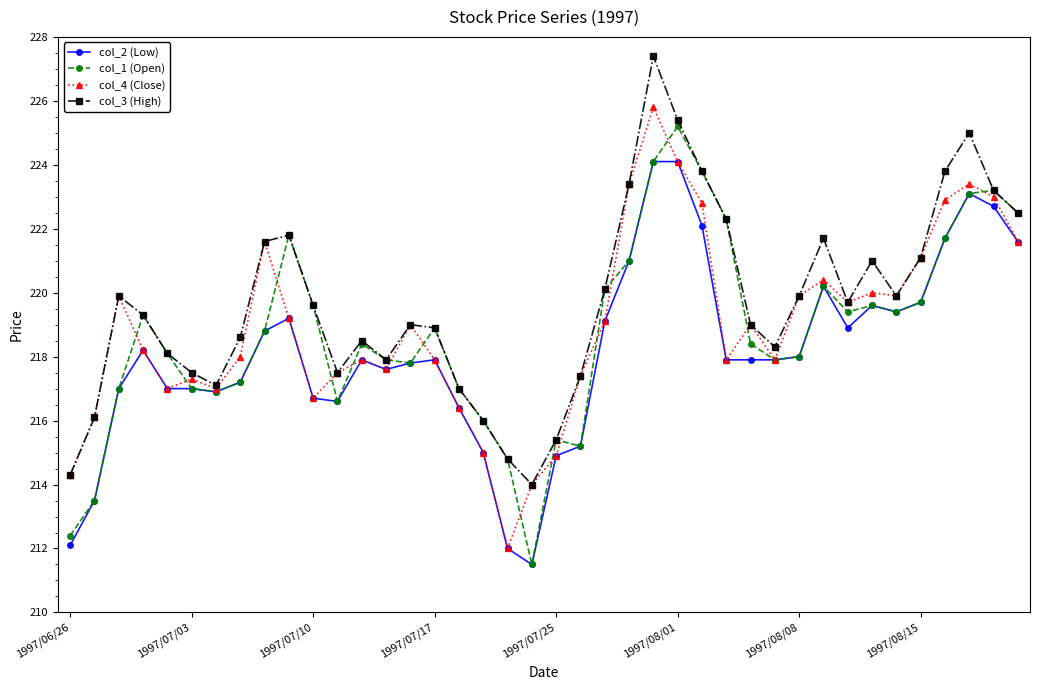

In col_3 (High), how many points are lower than both neighbors (excluding endpoints)?

7